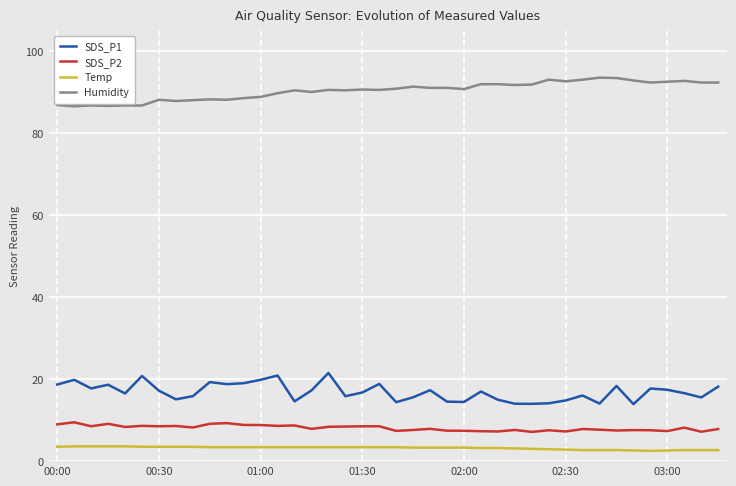

At how many categories does at least one series exceed 4?

40